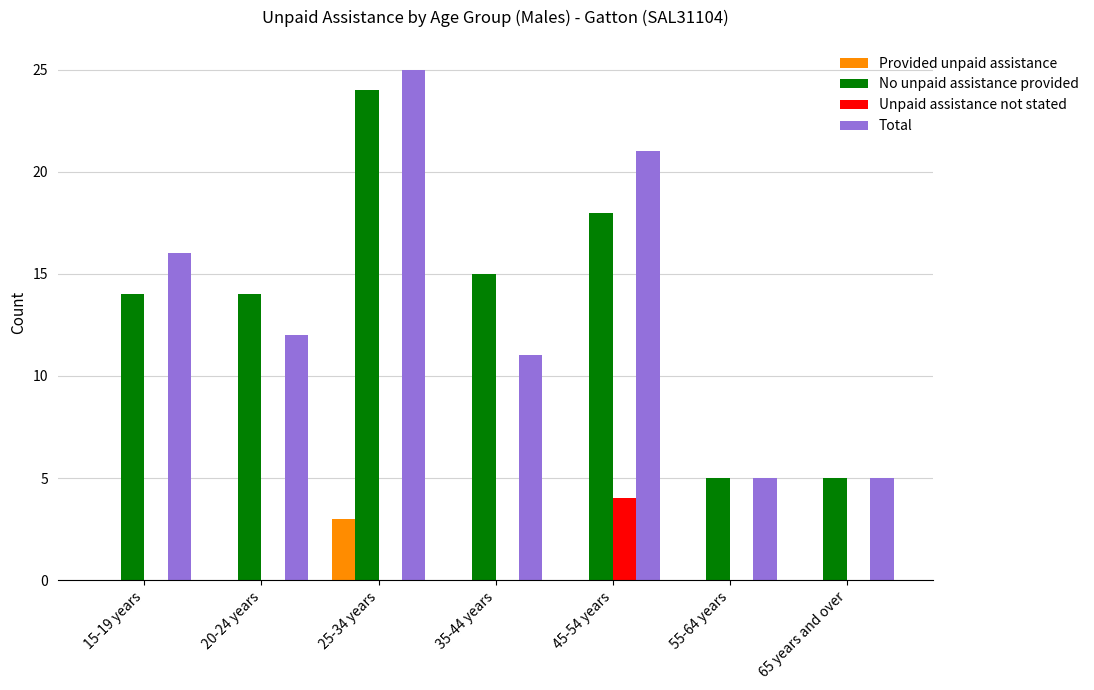

True or false: Unpaid assistance not stated has a value of -1 at 65 years and over.

False